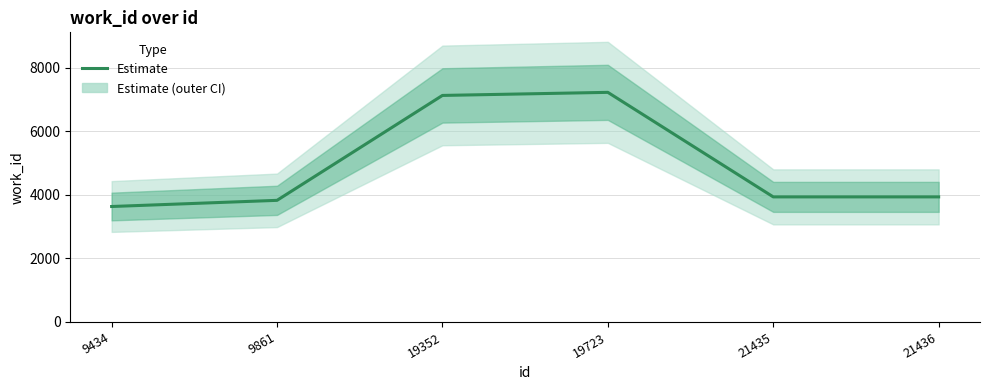

Is this an area chart (filled region under the line)?

No